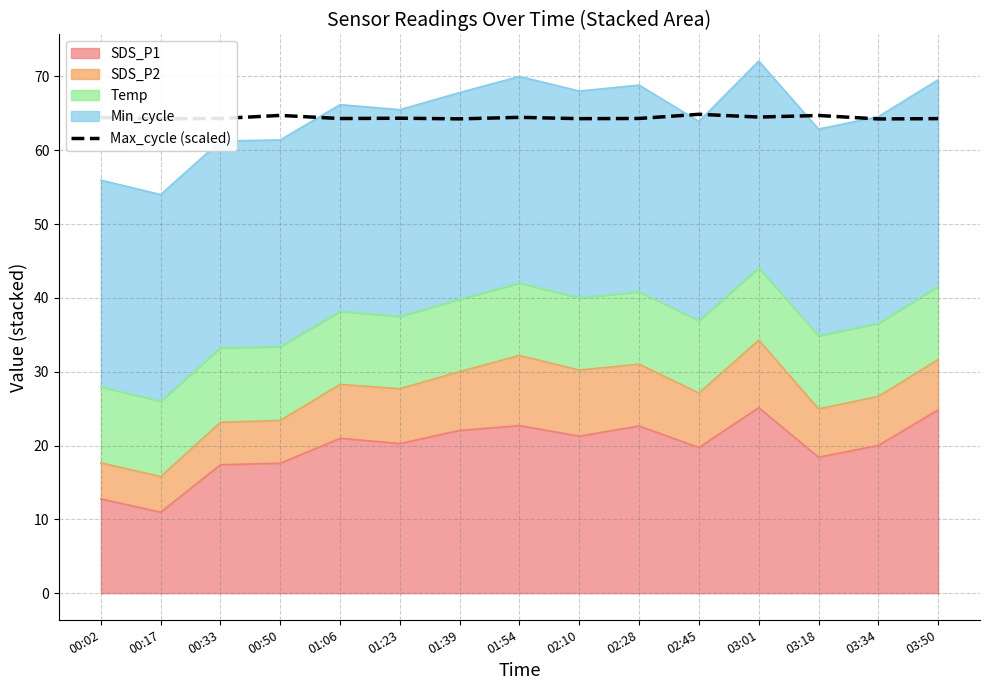

Is it true that the value at 03:34 is 33.6?

False